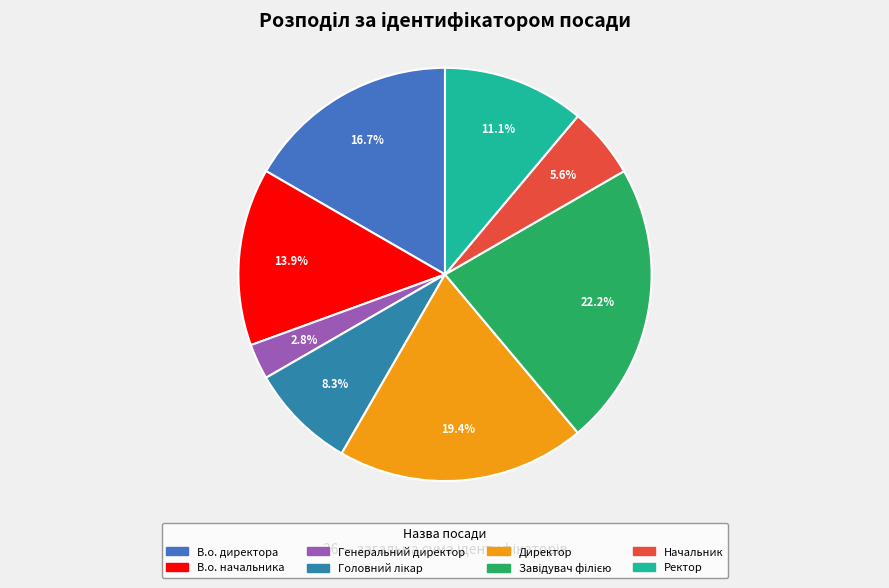

The Директор slice represents 8% of the pie. True or false?

False